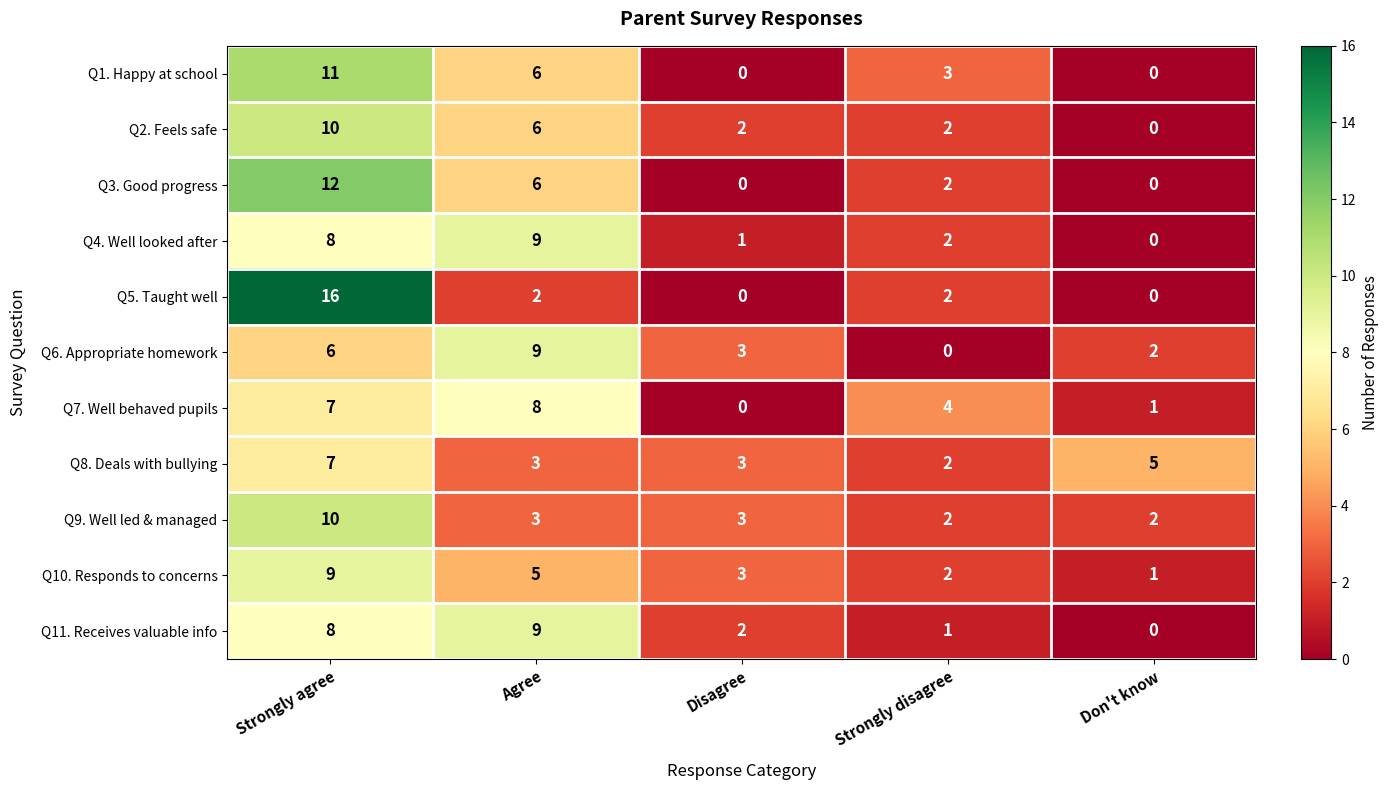

At how many categories does at least one series exceed 7?

2